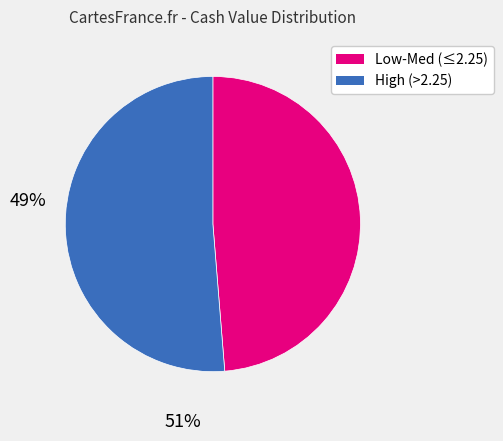

Does any single category account for the majority?

Yes